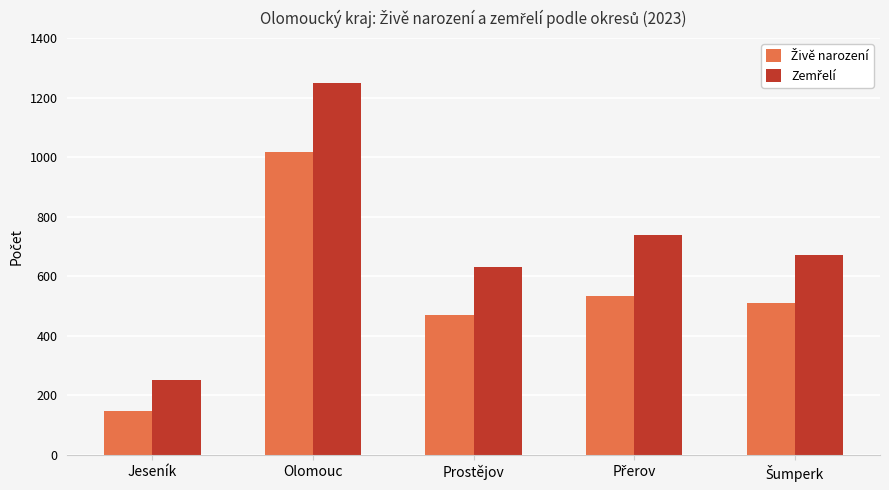

Count the number of categories in the chart.

5